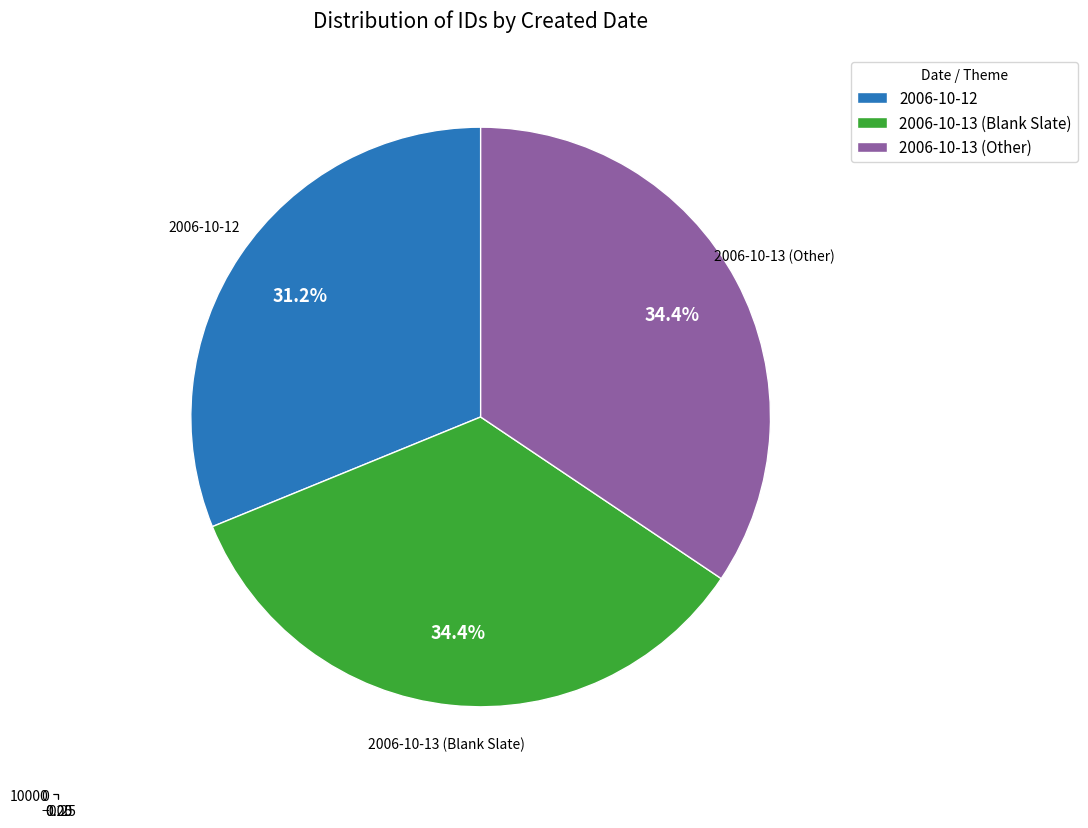

To the nearest percent, what percentage of the pie is 2006-10-13 (Blank Slate)?

34%